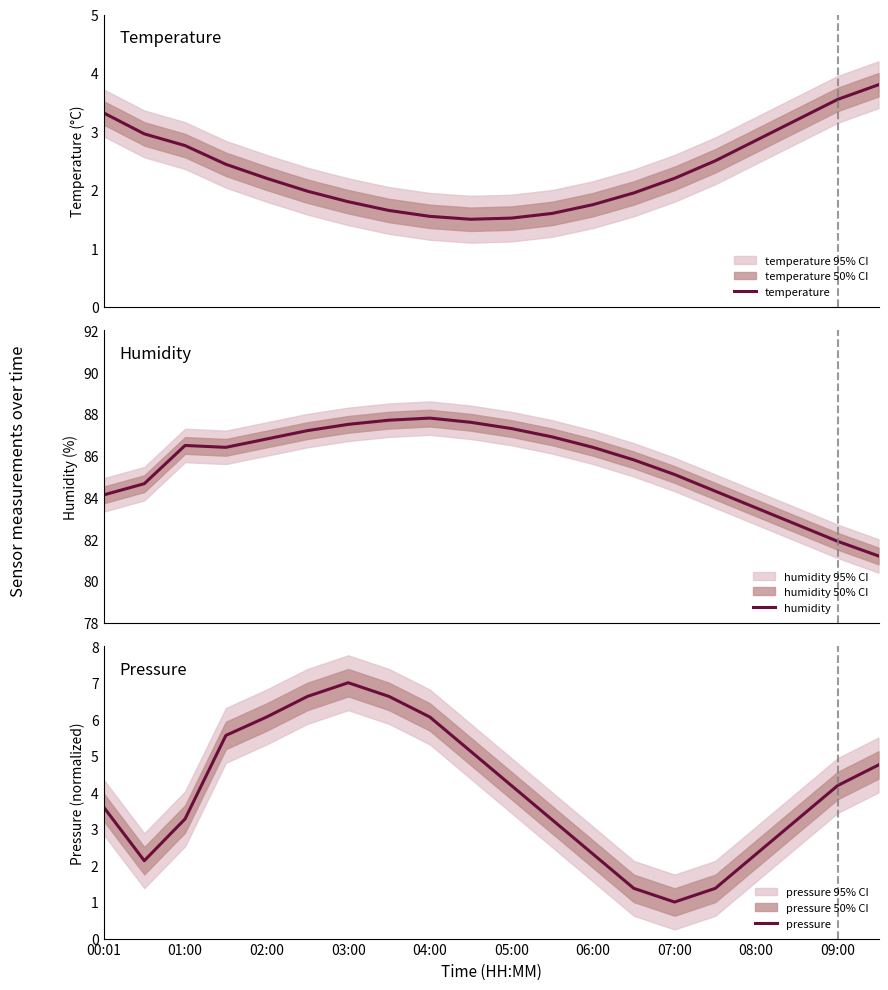

How many series are shown in this chart?

3